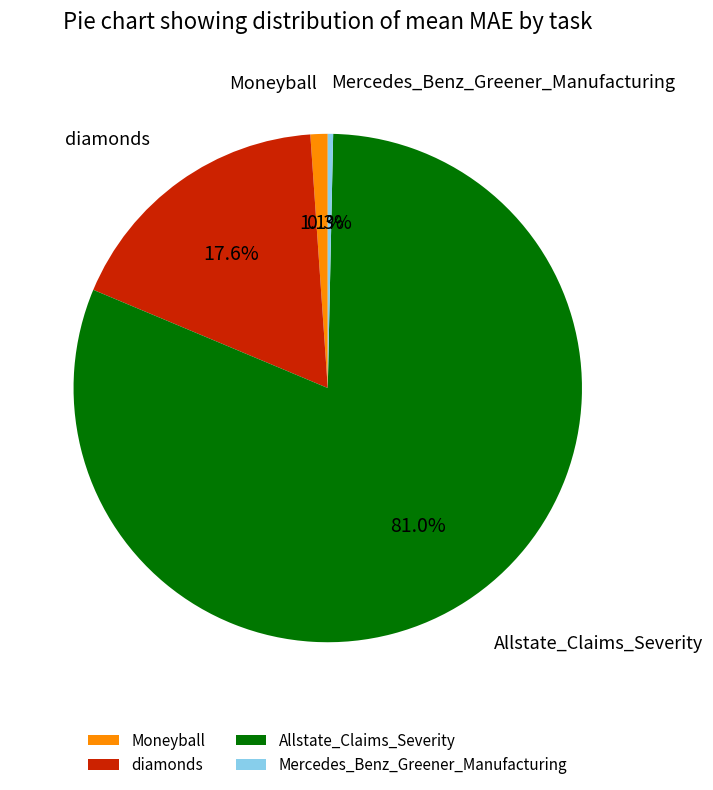

Rank the categories by value from highest to lowest.

Allstate_Claims_Severity, diamonds, Moneyball, Mercedes_Benz_Greener_Manufacturing